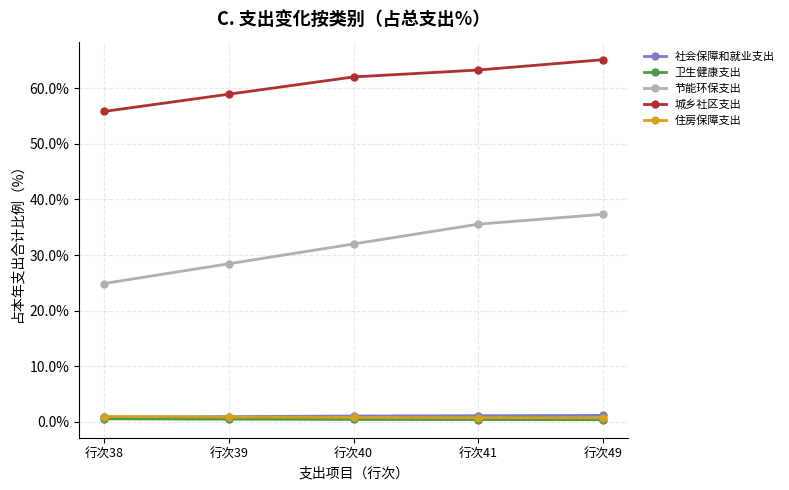

True or false: 卫生健康支出 and 住房保障支出 intersect in this chart.

False